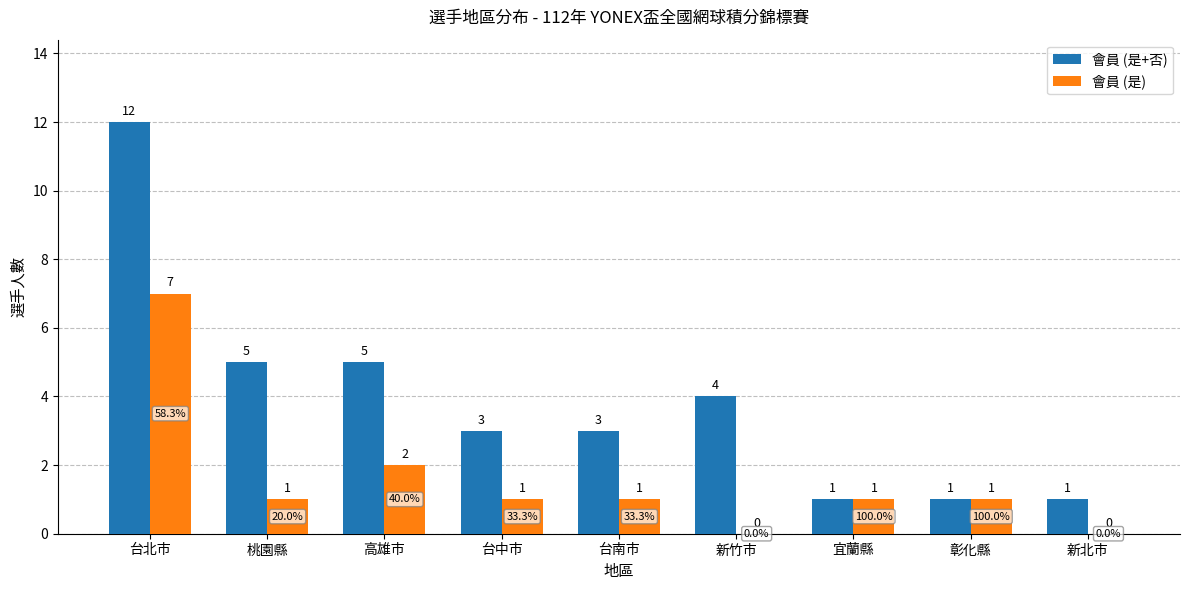

What is the sum of all 會員 (是) values?

14